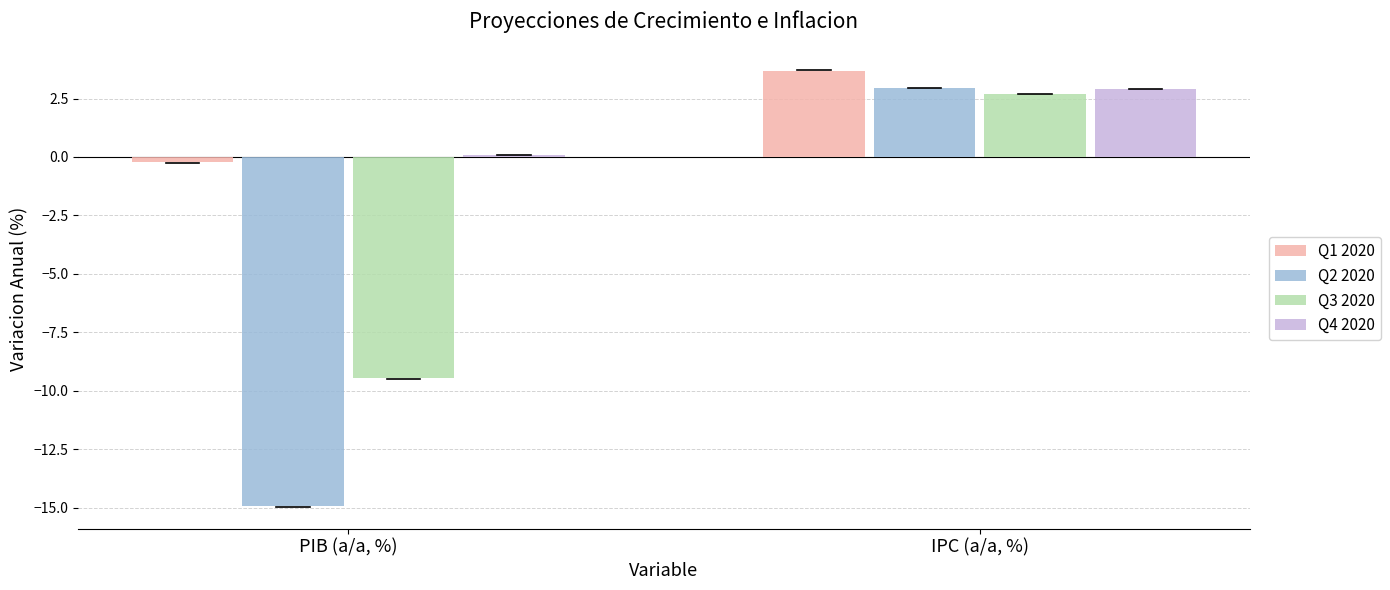

What are all the series names shown in the legend?

Q1 2020, Q2 2020, Q3 2020, Q4 2020